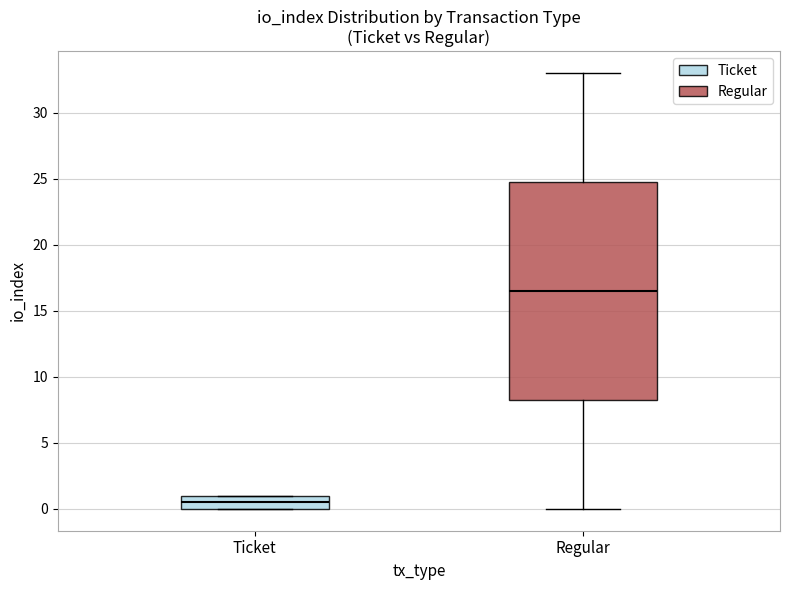

Which box's median line is the highest?

Regular